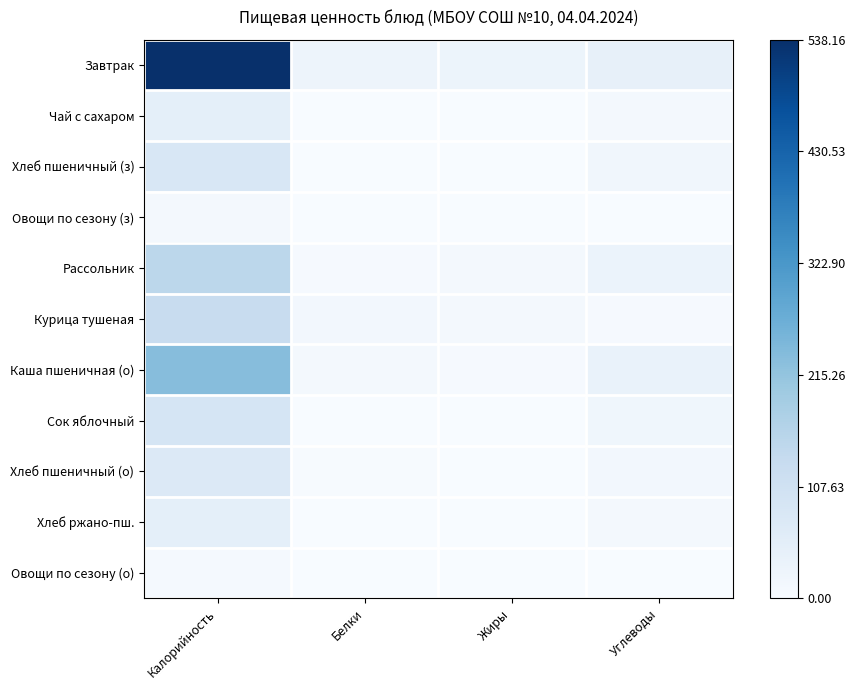

Reading left to right, list all the values displayed in this chart.

Завтрак: Калорийность=1.0	Белки=0.1	Жиры=0.1	Углеводы=0.1
Чай с сахаром: Калорийность=0.1	Белки=0.0	Жиры=0.0	Углеводы=0.0
Хлеб пшеничный (з): Калорийность=0.2	Белки=0.0	Жиры=0.0	Углеводы=0.0
Овощи по сезону (з): Калорийность=0.0	Белки=0.0	Жиры=0.0	Углеводы=0.0
Рассольник: Калорийность=0.3	Белки=0.0	Жиры=0.0	Углеводы=0.1
Курица тушеная: Калорийность=0.2	Белки=0.0	Жиры=0.0	Углеводы=0.0
Каша пшеничная (о): Калорийность=0.4	Белки=0.0	Жиры=0.0	Углеводы=0.1
Сок яблочный: Калорийность=0.2	Белки=0.0	Жиры=0.0	Углеводы=0.0
Хлеб пшеничный (о): Калорийность=0.1	Белки=0.0	Жиры=0.0	Углеводы=0.0
Хлеб ржано-пш.: Калорийность=0.1	Белки=0.0	Жиры=0.0	Углеводы=0.0
Овощи по сезону (о): Калорийность=0.0	Белки=0.0	Жиры=0.0	Углеводы=0.0